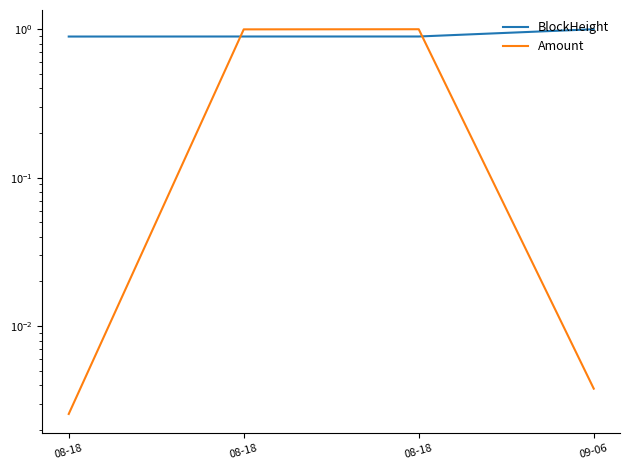

Is the value of BlockHeight at 08-18 greater than the value of Amount at 08-18?

Yes